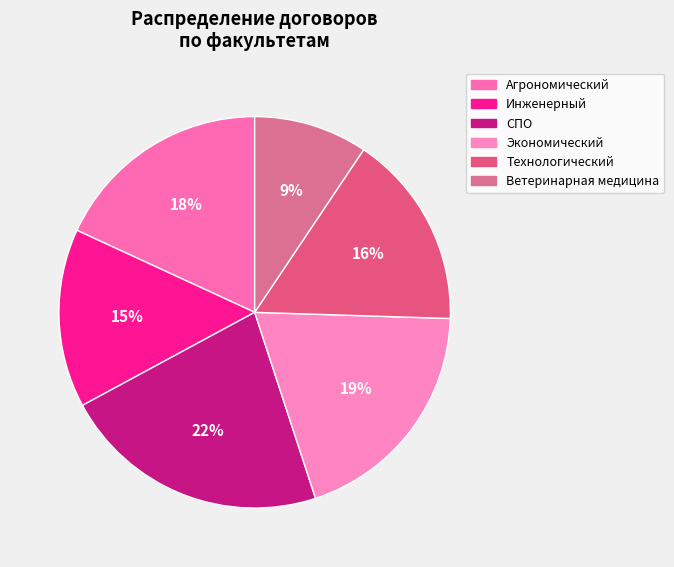

Which has a higher value, Экономический or Инженерный?

Экономический